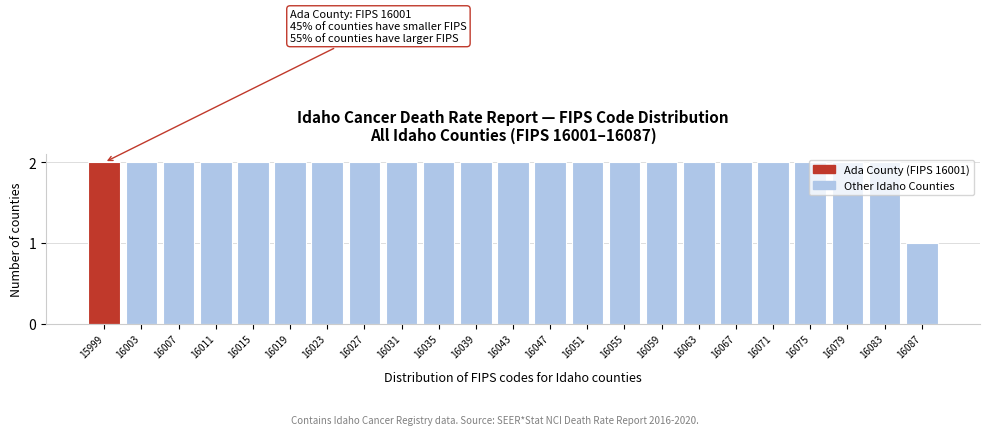

Is it true that the value at 16079 is 1?

False